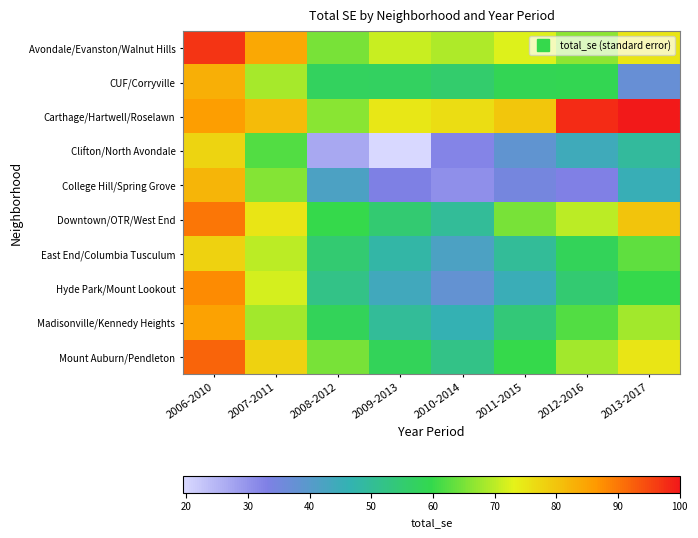

What is the difference between the highest and lowest values at 2006-2010?

19.4